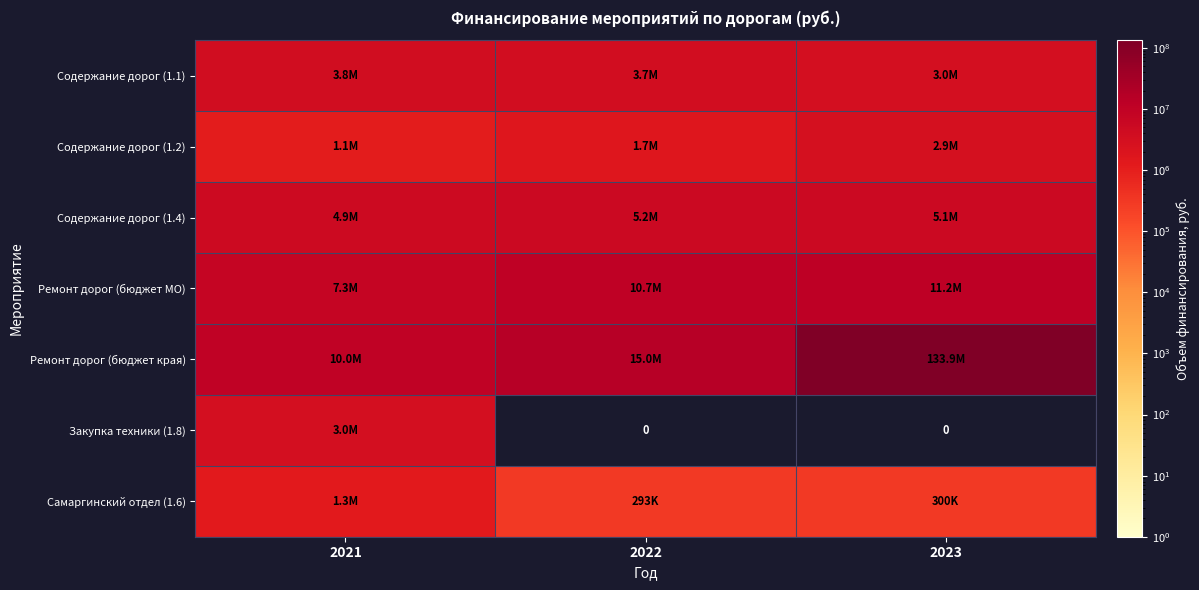

At which label does Ремонт дорог (бюджет края) first exceed 15000000?

2023